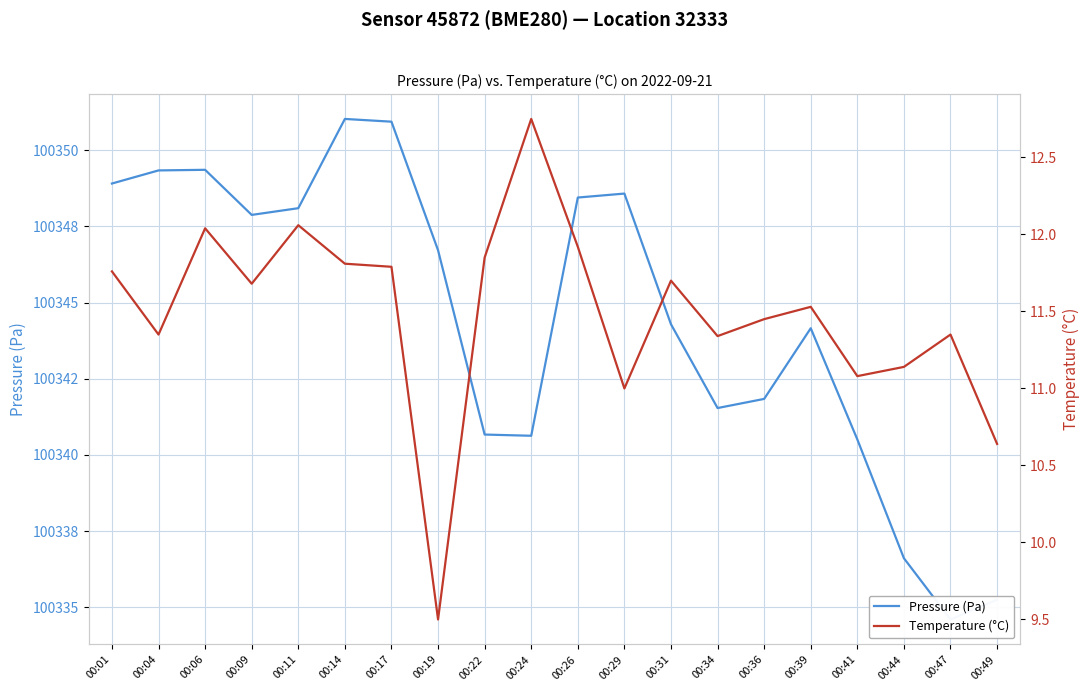

What is the maximum value shown in the chart?

100351.0